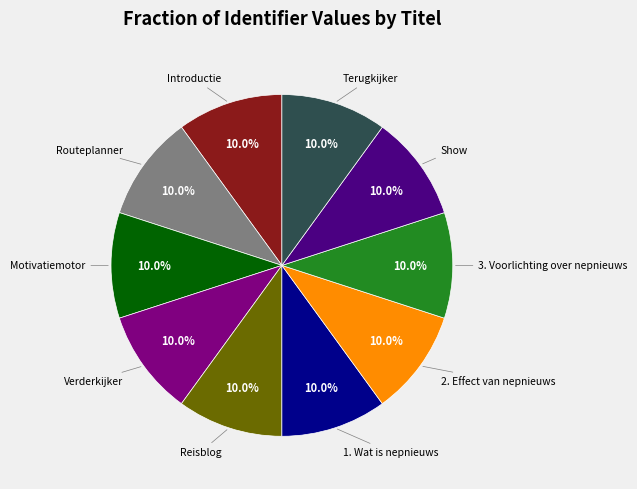

Is the sum of 2. Effect van nepnieuws and Show greater than half?

No